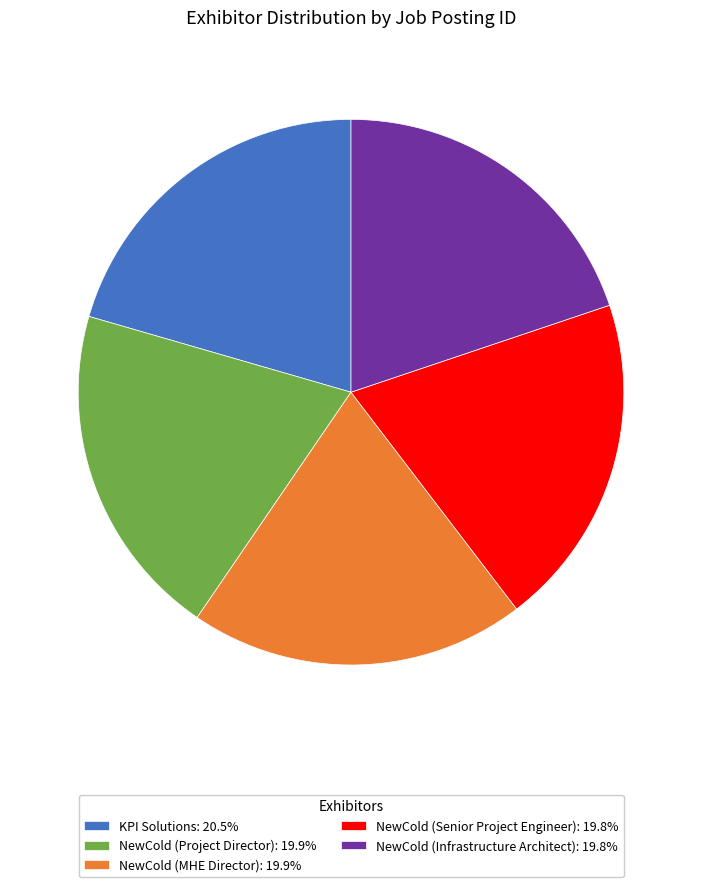

Which category has the biggest portion of the pie?

KPI Solutions